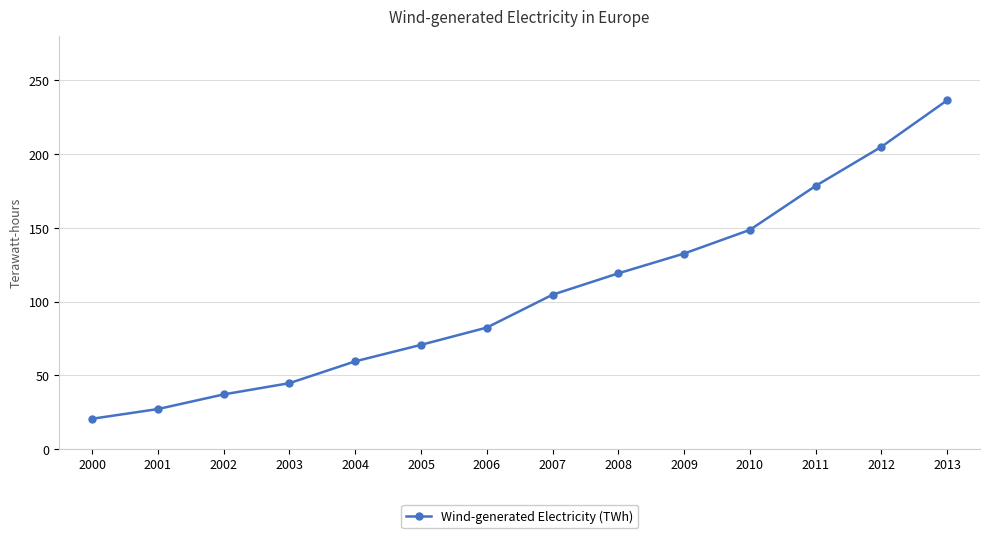

What is the sum of the values at 2009 and 2010?

281.1